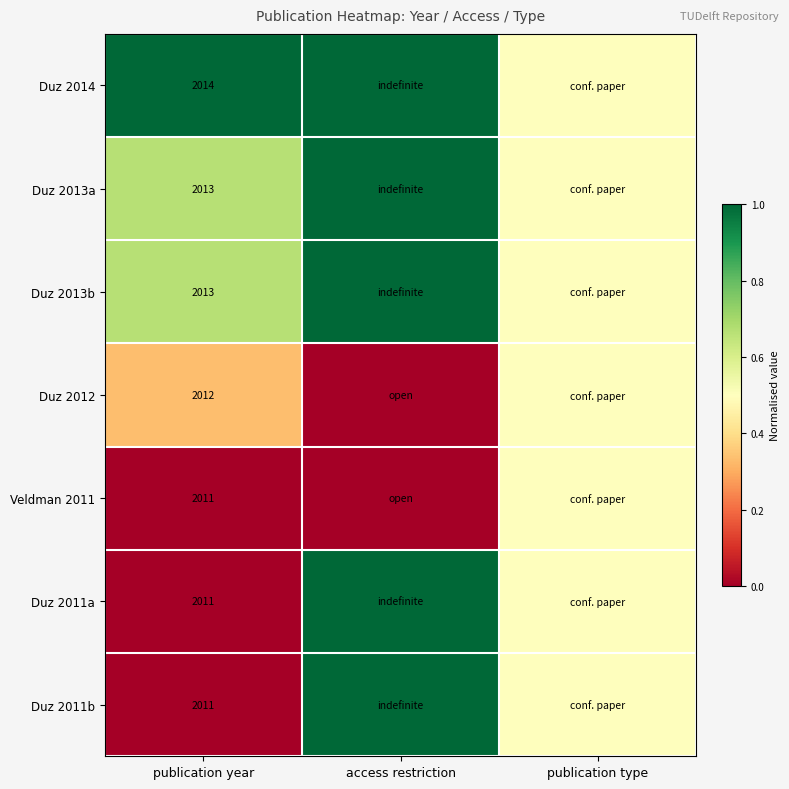

What is the difference between the highest and lowest values at publication year?

3.0